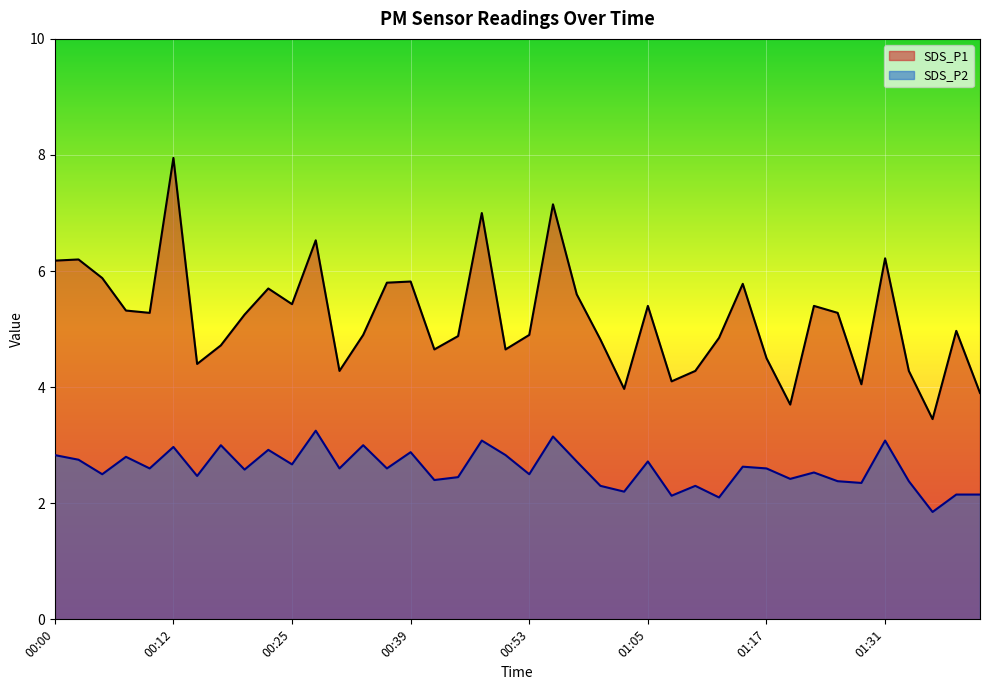

At which label does SDS_P1 reach its peak?

00:12